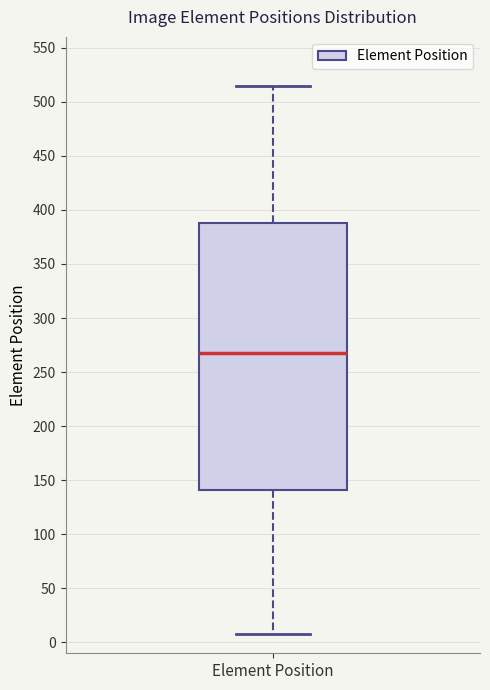

Read this box plot against the y-axis: the position of the median line, the range covered by the box, and the ends of both whiskers. The values are not printed on the chart, so give them approximately, as read against the axis.

median 270, box 140 to 390, whiskers 10 to 515